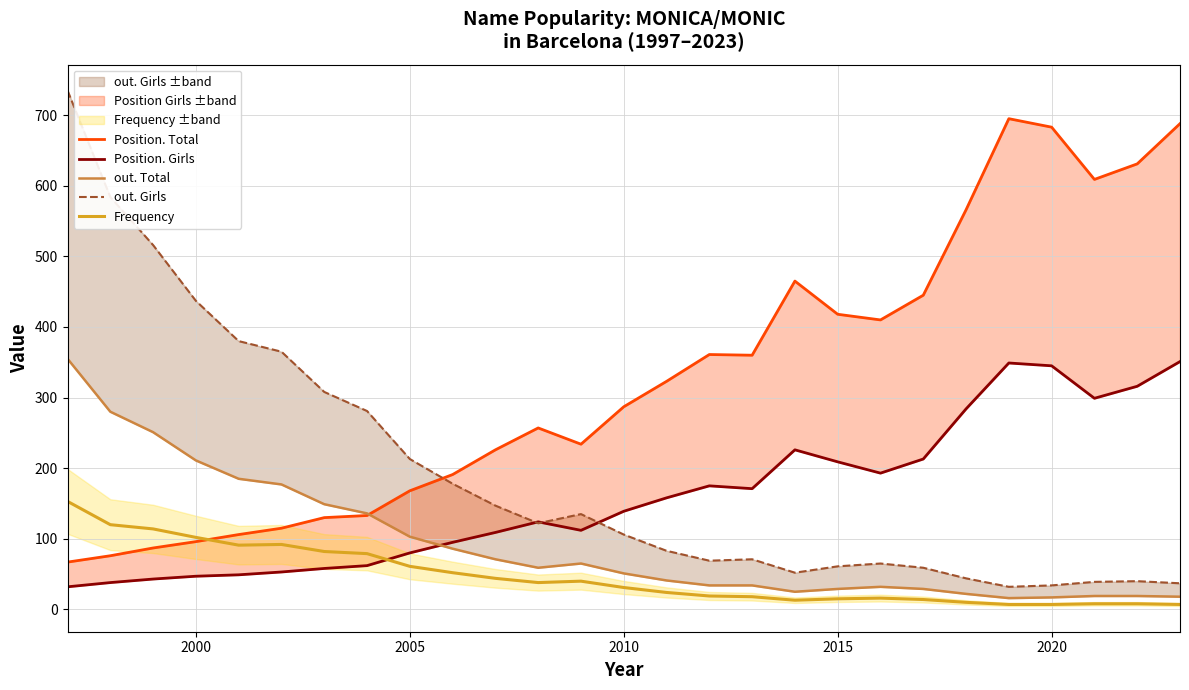

What is the maximum value shown in the chart?

735